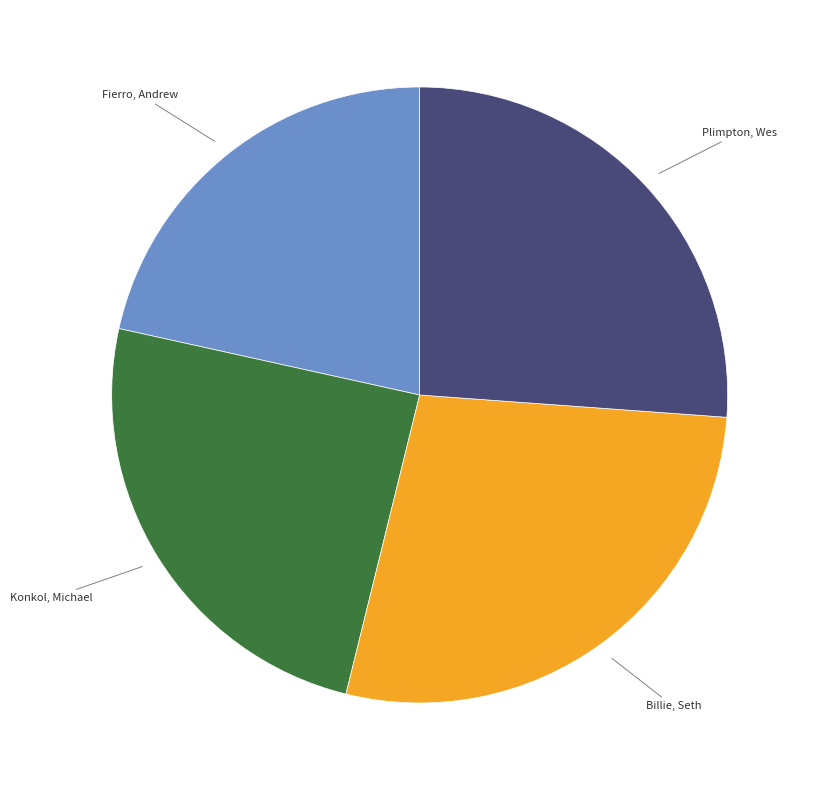

Does any single category account for the majority?

No